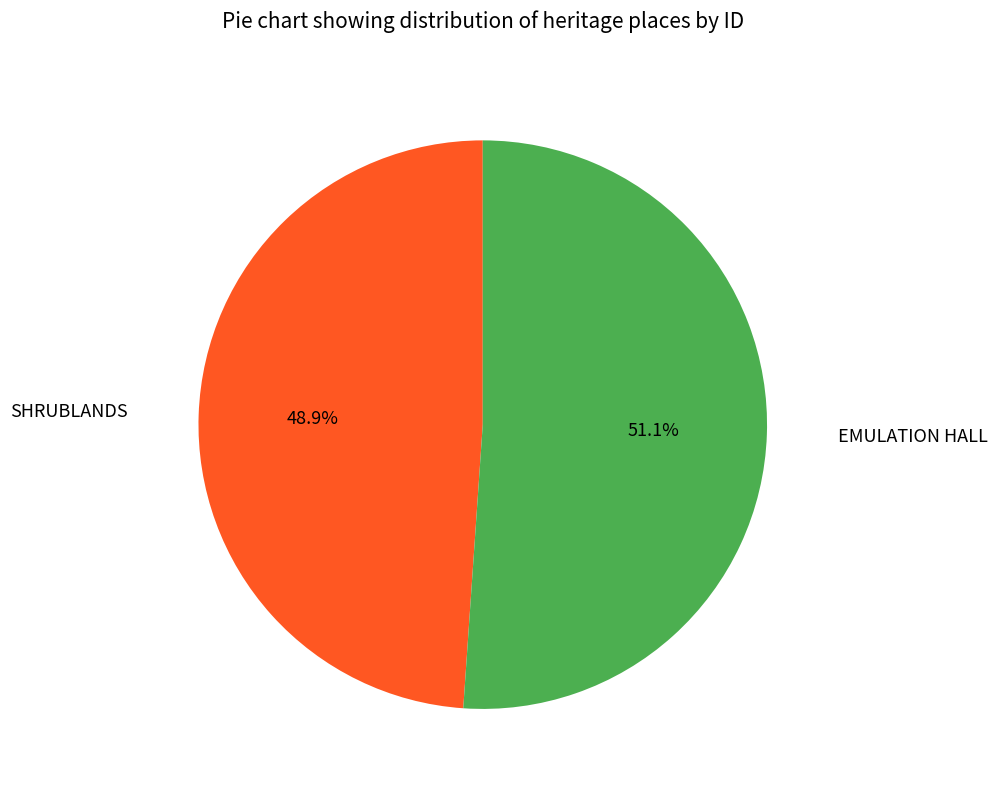

To the nearest percent, what is the combined percentage of EMULATION HALL and SHRUBLANDS?

100%